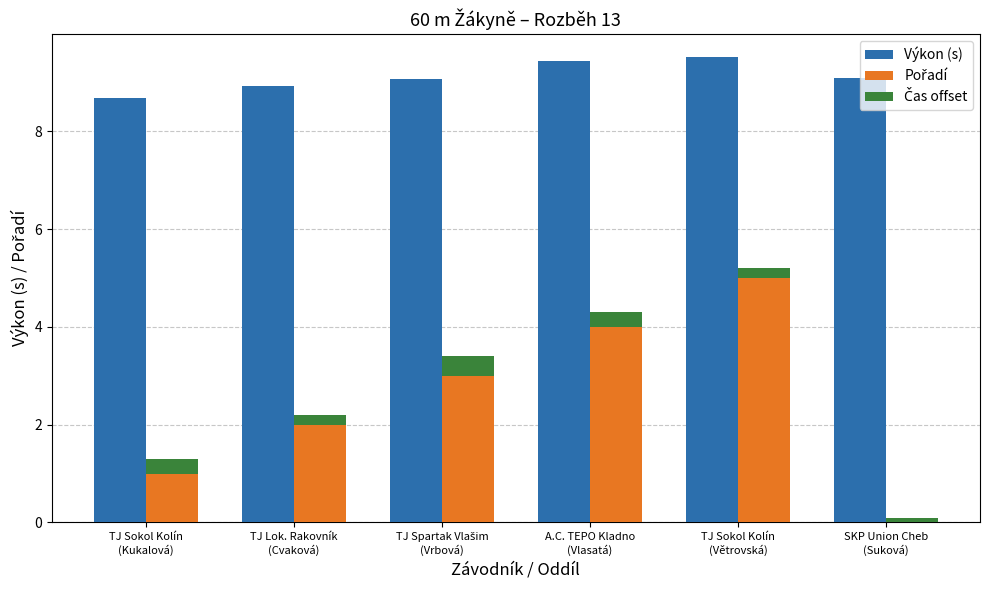

Reading left to right, list all the values displayed in this chart.

Výkon (s): 8.7	8.9	9.1	9.4	9.5	9.1
Pořadí: 1.0	2.0	3.0	4.0	5.0	0.0
Čas offset: 0.3	0.2	0.4	0.3	0.2	0.1